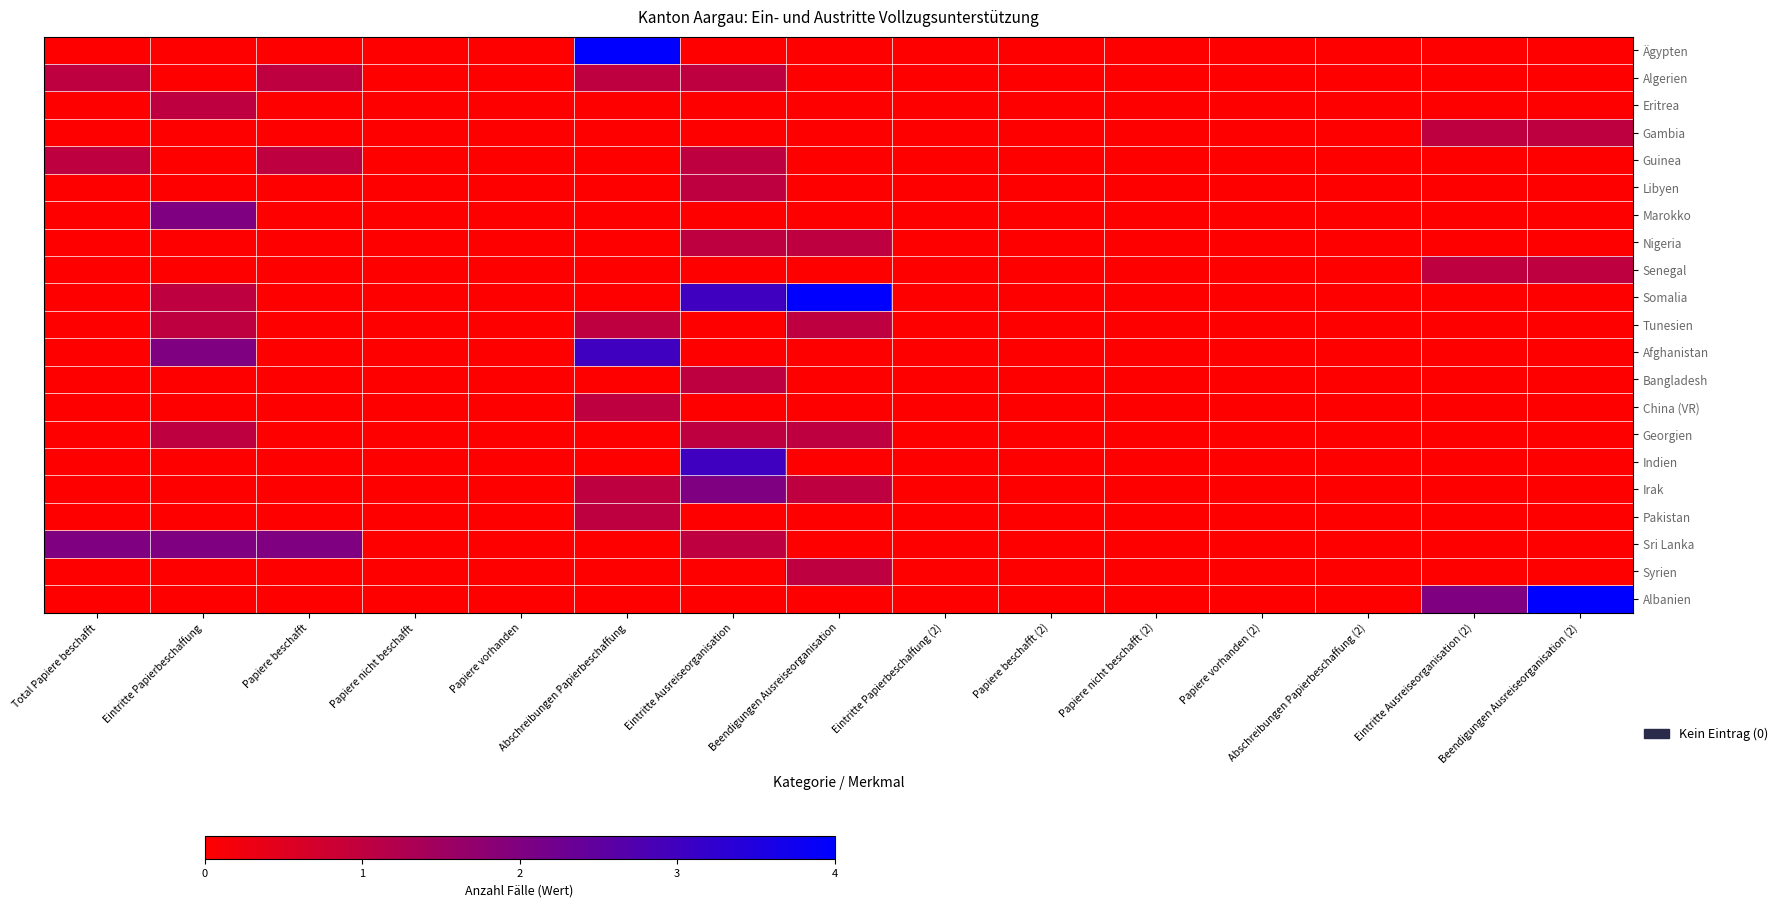

How many data points does each series have?

15